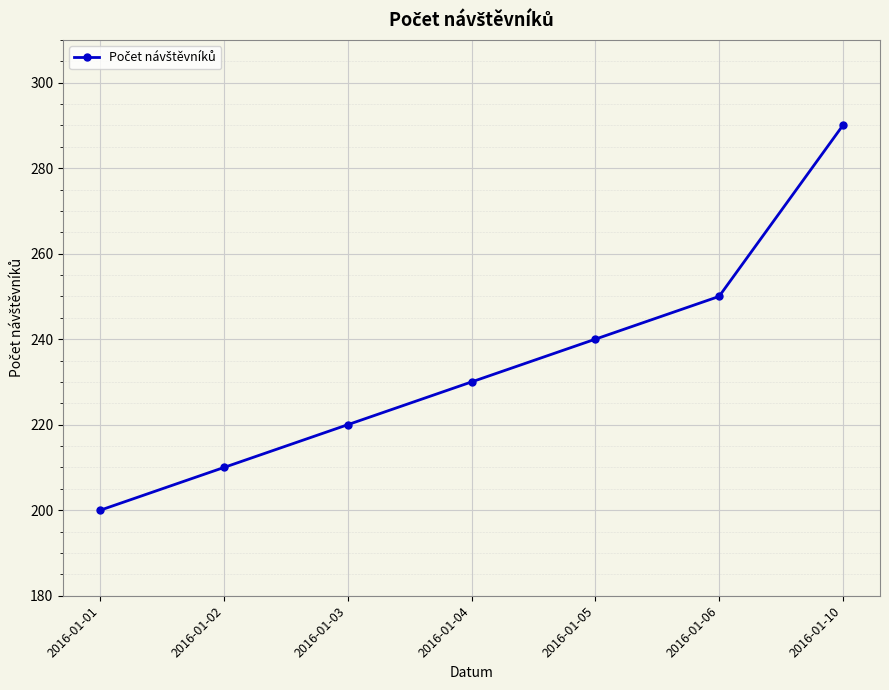

What is the value of the 4th point from the left?

230